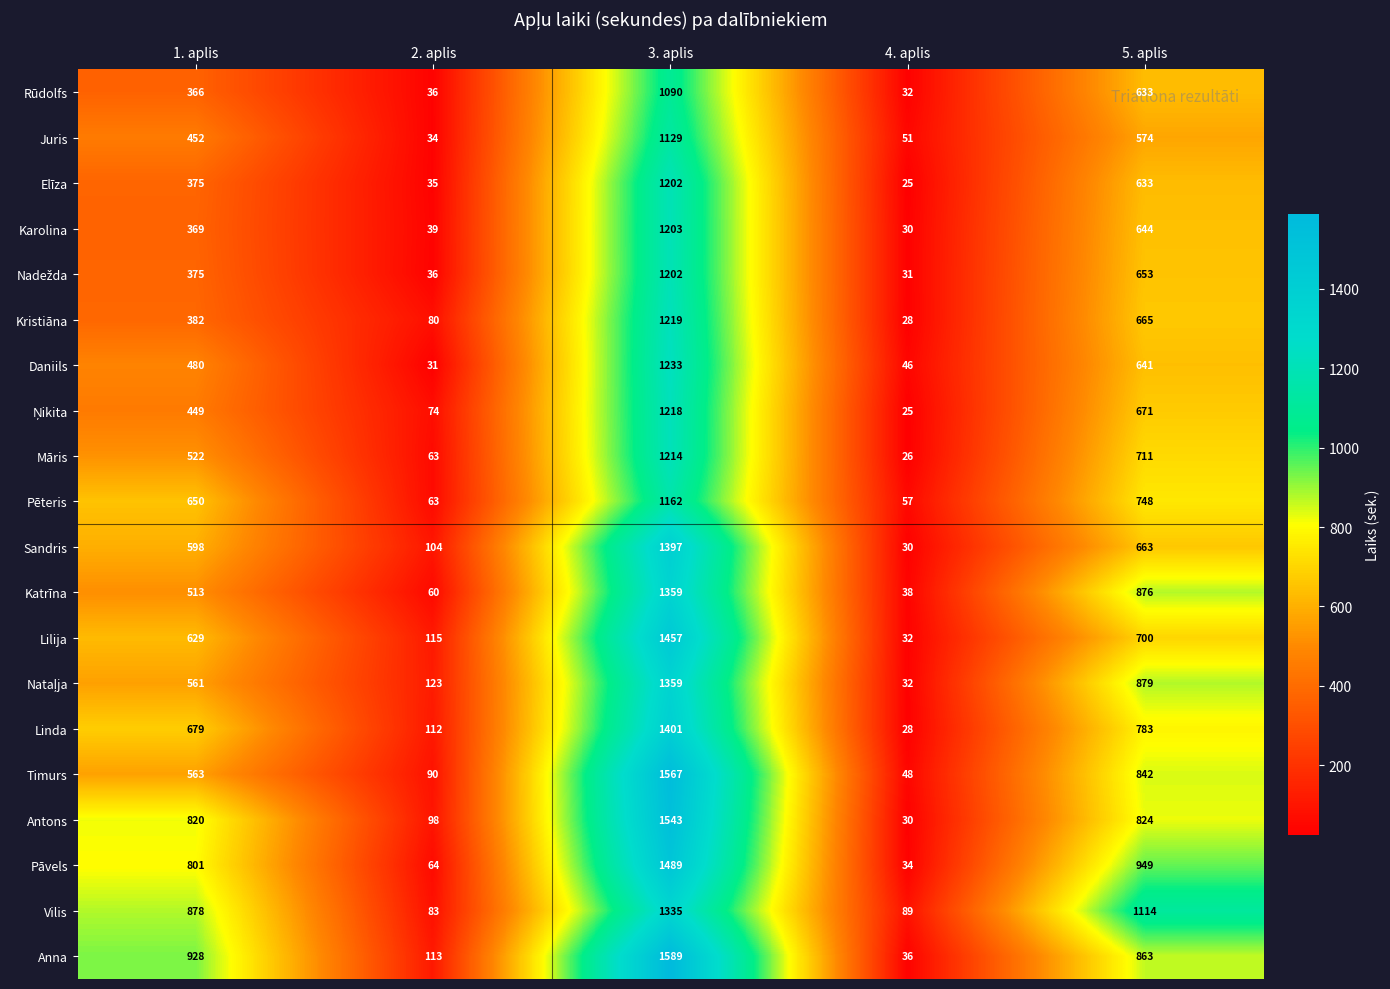

What is the total value across all series at 1. aplis?

11390